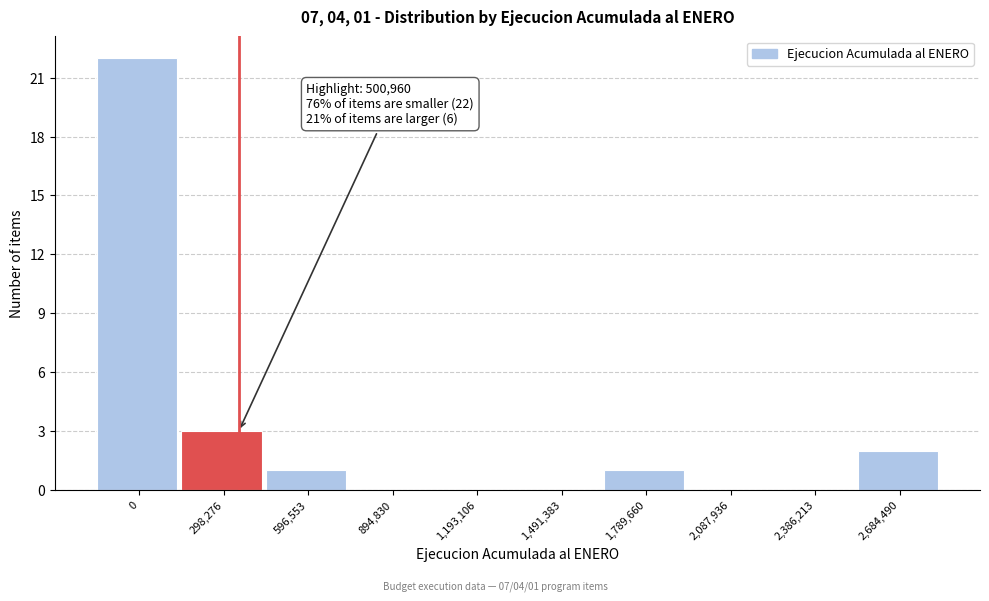

Reading right to left, transcribe all the data shown in this chart.

2,684,490=2	2,386,213=0	2,087,936=0	1,789,660=1	1,491,383=0	1,193,106=0	894,830=0	596,553=1	298,276=3	0=22